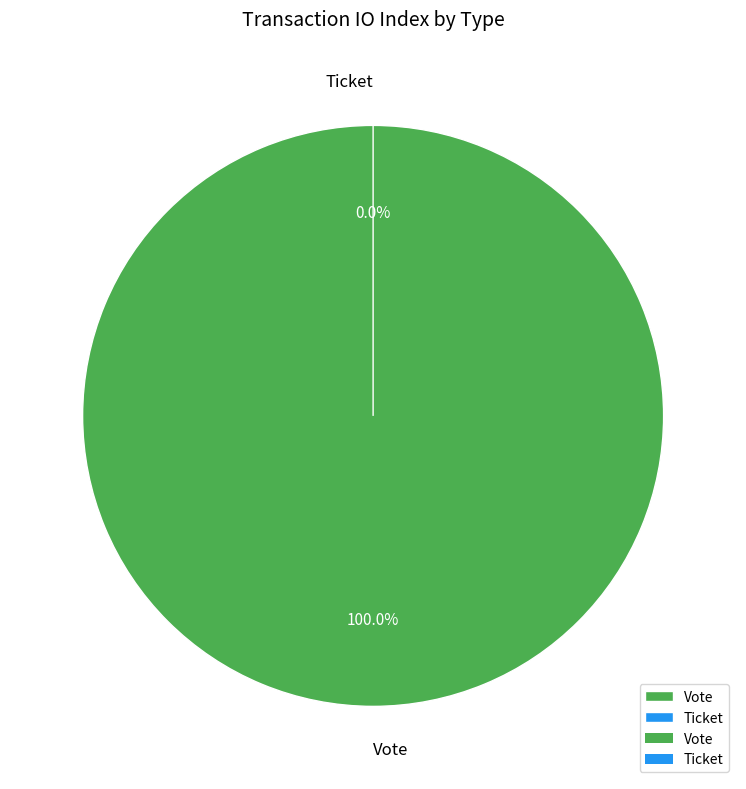

To the nearest percent, what is the difference between the largest and smallest slice percentages?

100%